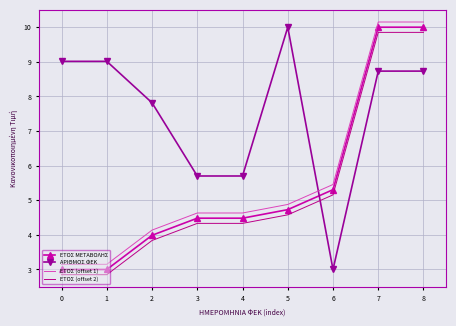

Where is ΕΤΟΣ (offset 2) nearest to the value 6?

6